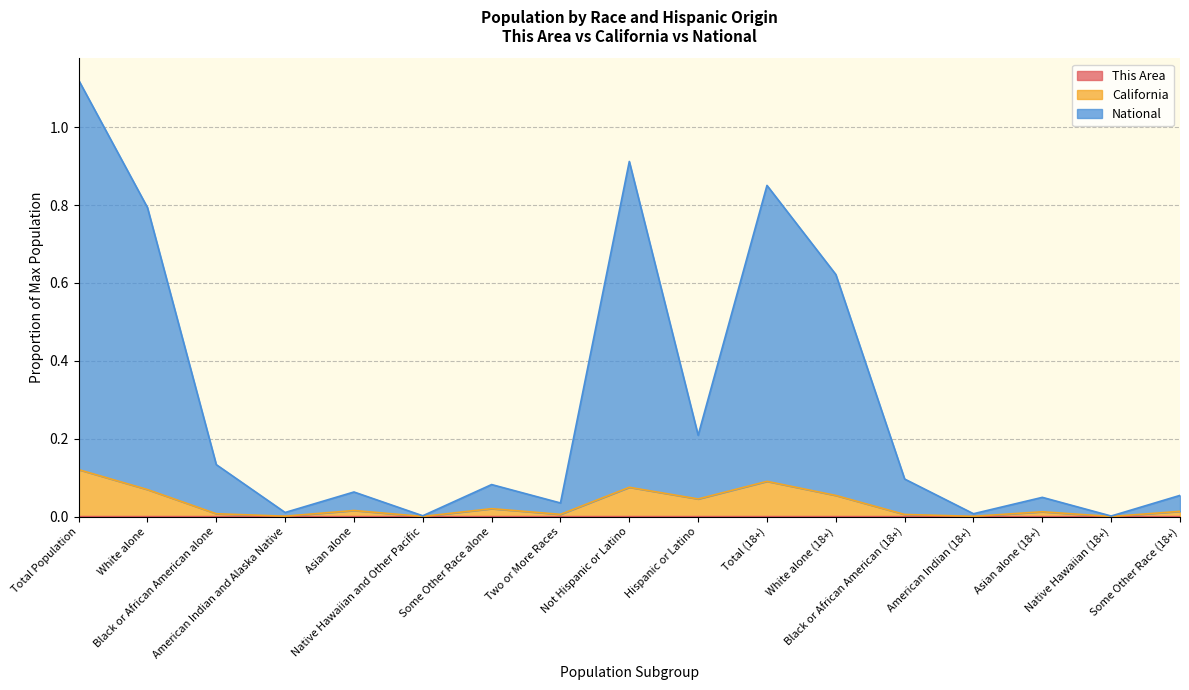

Which label corresponds to the smallest value in the chart?

Native Hawaiian and Other Pacific